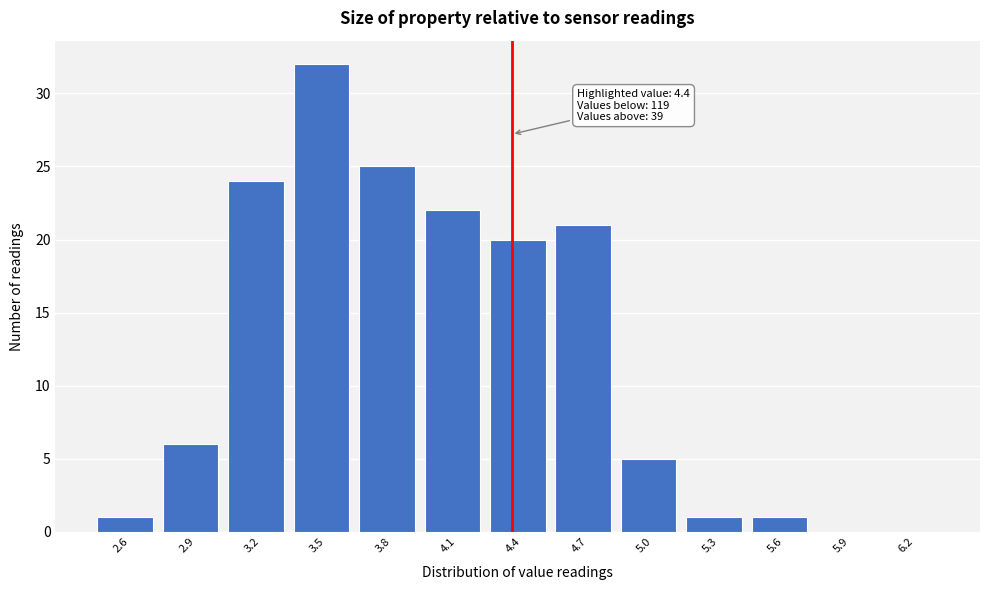

Reading left to right, transcribe all the data shown in this chart.

2.6=1	2.9=6	3.2=24	3.5=32	3.8=25	4.1=22	4.4=20	4.7=21	5.0=5	5.3=1	5.6=1	5.9=0	6.2=0